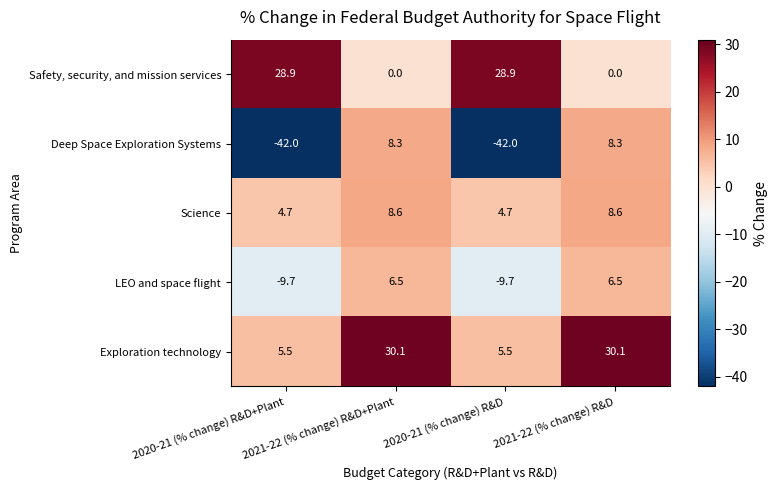

At which label does LEO and space flight first exceed 6?

2021-22 (% change) R&D+Plant